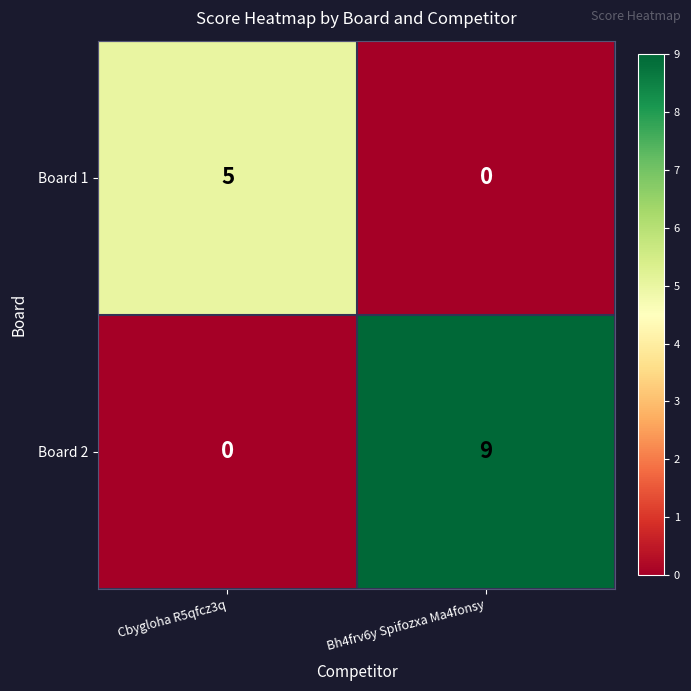

Reading right to left, transcribe all the data shown in this chart.

Board 1: 0	5
Board 2: 9	0